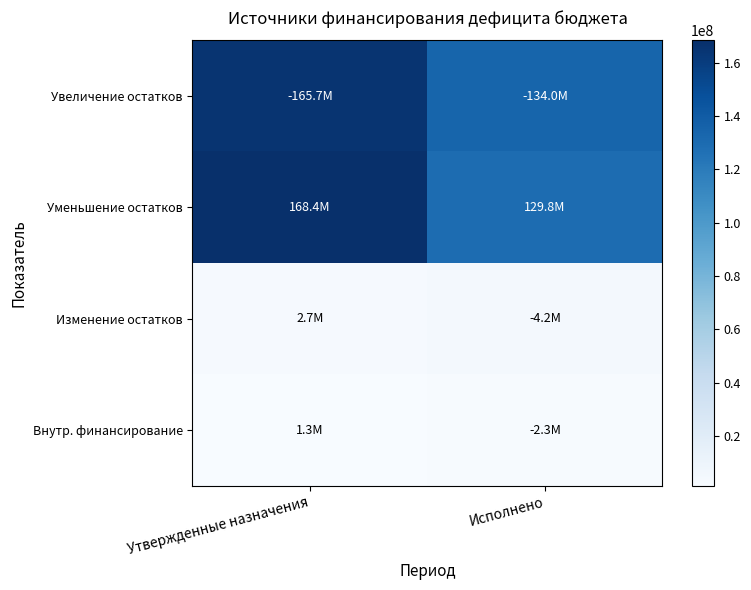

What is the total value across all series at Утвержденные назначения?

338073465.1